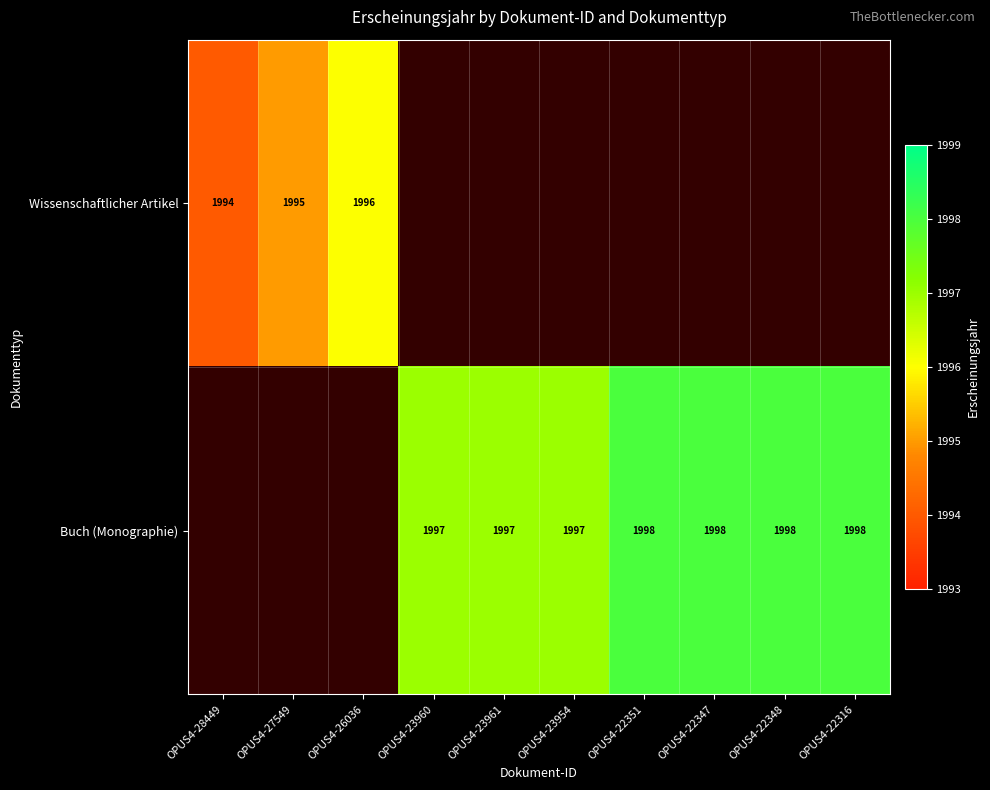

Is it true that Buch (Monographie) equals 1997 at OPUS4-23960?

True